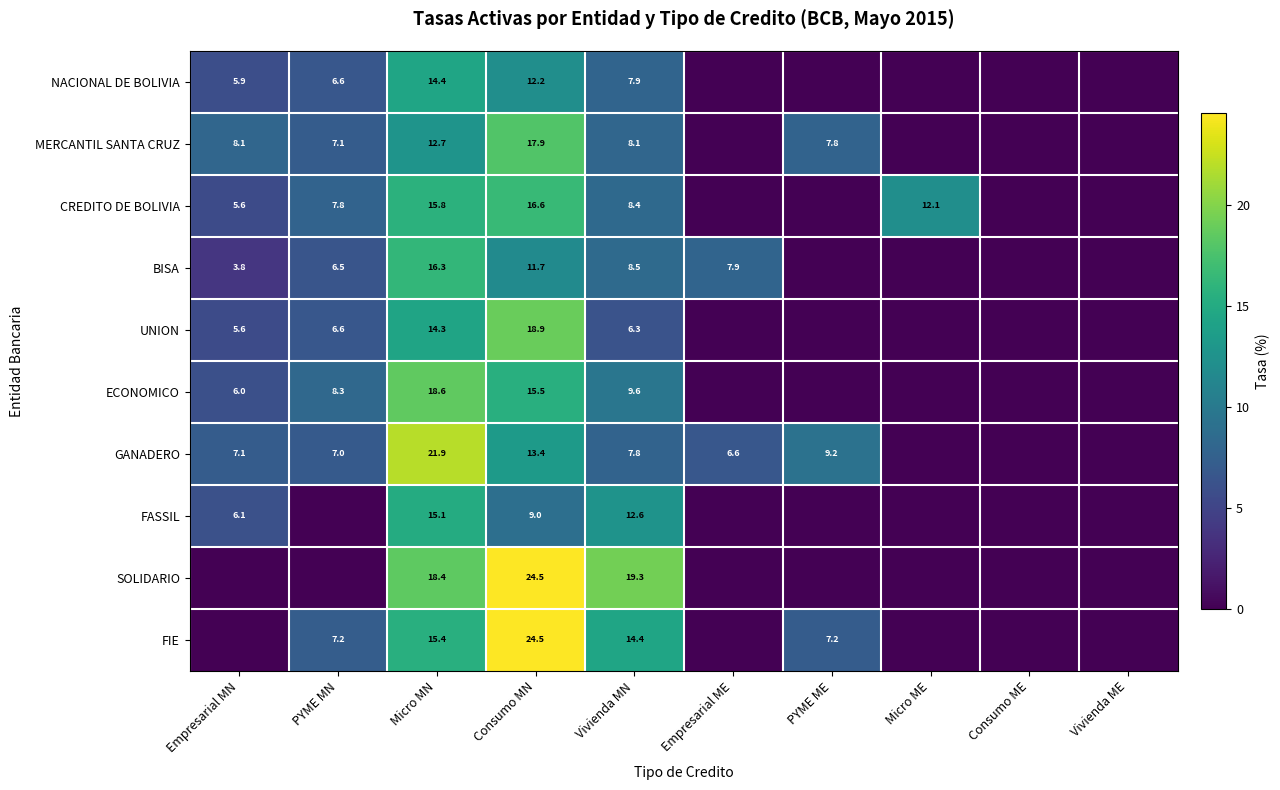

What is the sum of the GANADERO values at PYME ME and Vivienda MN?

17.0